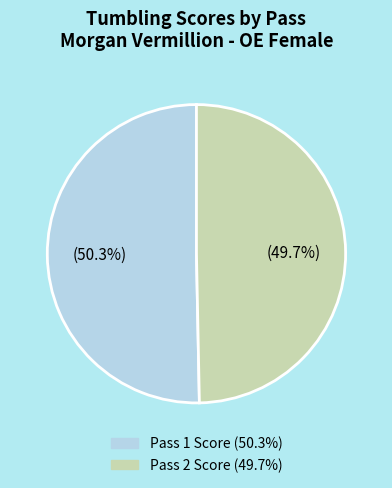

How many slices are in this pie chart?

2